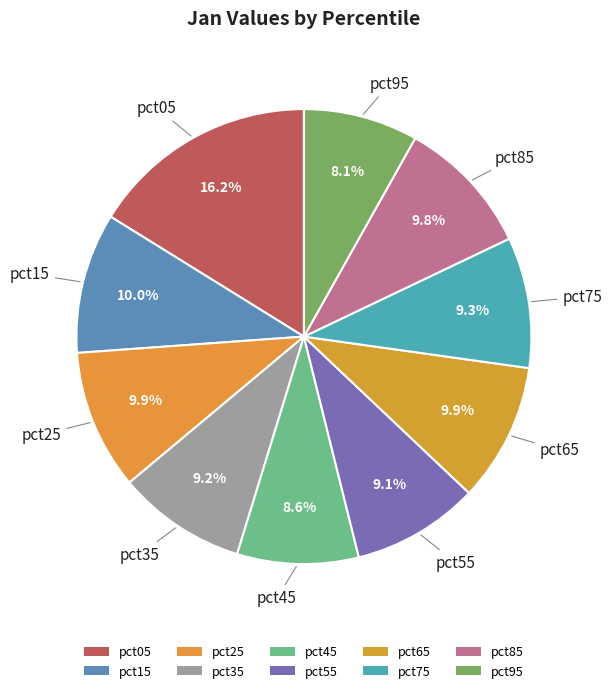

To the nearest percent, what is the difference between the pct45 and pct75 slice percentages?

1%